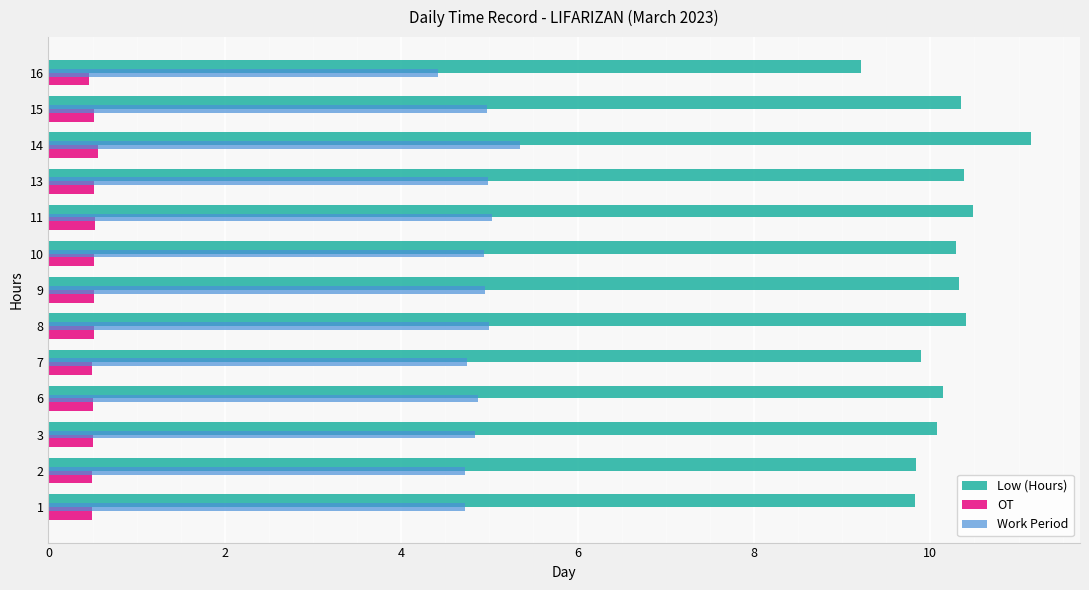

How many values in the Low (Hours) series exceed 10?

9